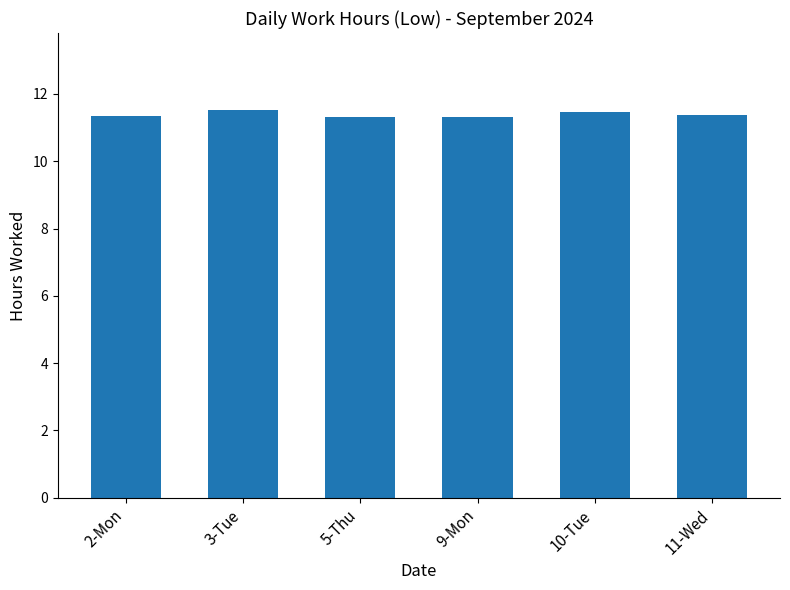

What is the sum of all values?

68.3